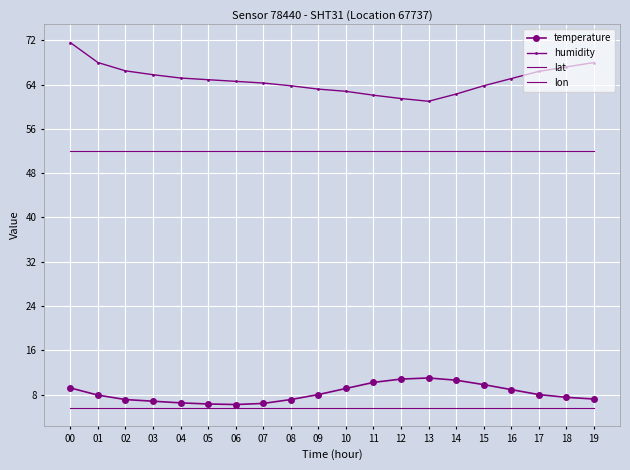

Reading right to left, transcribe all the data shown in this chart.

temperature: 19=7.2	18=7.5	17=8.0	16=8.9	15=9.8	14=10.6	13=11.0	12=10.8	11=10.2	10=9.1	09=8.0	08=7.1	07=6.4	06=6.2	05=6.3	04=6.5	03=6.8	02=7.1	01=7.9	00=9.2
humidity: 19=68.0	18=67.2	17=66.4	16=65.1	15=63.8	14=62.3	13=61.0	12=61.5	11=62.1	10=62.8	09=63.2	08=63.8	07=64.3	06=64.6	05=64.9	04=65.2	03=65.8	02=66.5	01=68.0	00=71.6
lat: 19=52.0	18=52.0	17=52.0	16=52.0	15=52.0	14=52.0	13=52.0	12=52.0	11=52.0	10=52.0	09=52.0	08=52.0	07=52.0	06=52.0	05=52.0	04=52.0	03=52.0	02=52.0	01=52.0	00=52.0
lon: 19=5.6	18=5.6	17=5.6	16=5.6	15=5.6	14=5.6	13=5.6	12=5.6	11=5.6	10=5.6	09=5.6	08=5.6	07=5.6	06=5.6	05=5.6	04=5.6	03=5.6	02=5.6	01=5.6	00=5.6